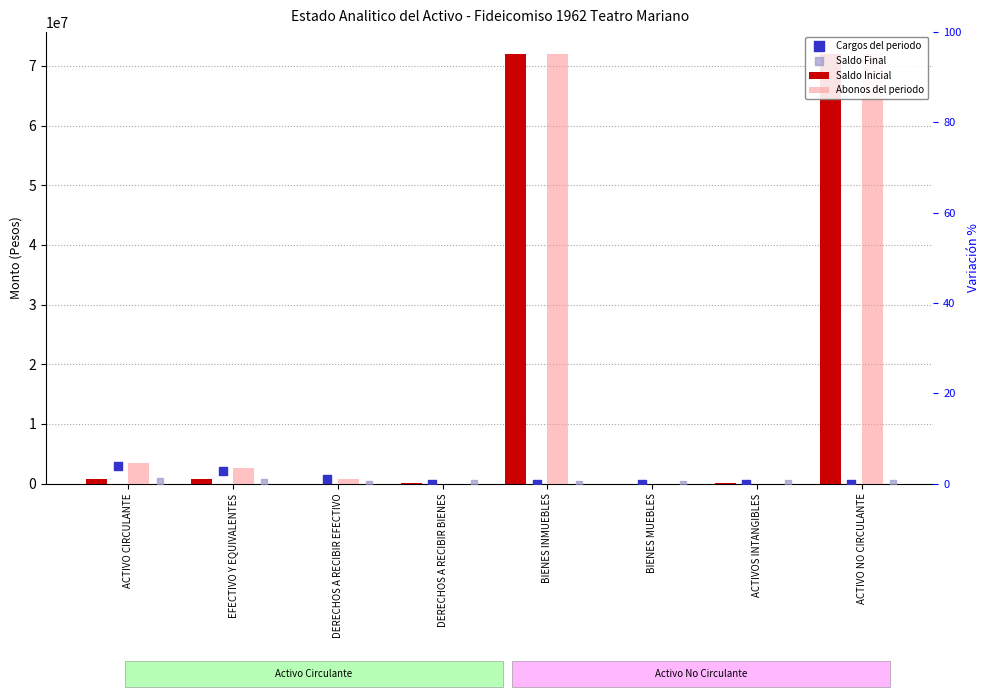

Which series has the largest total across all categories?

Abonos del periodo